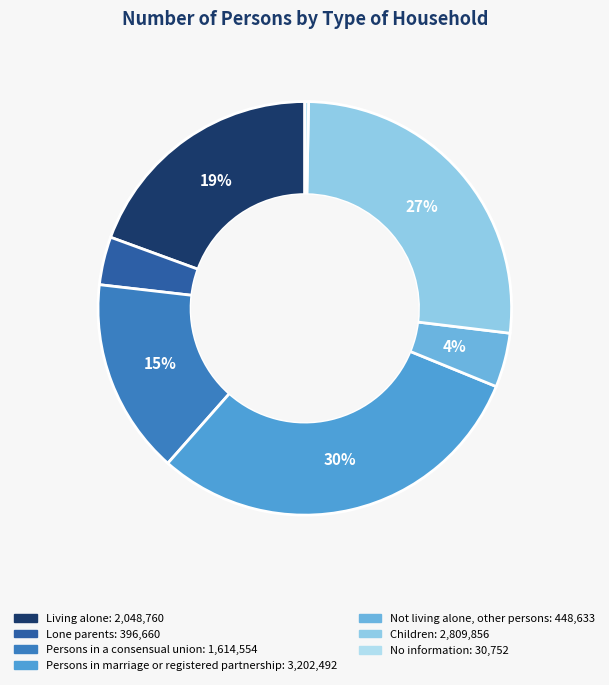

Between Lone parents and Children, which is larger?

Children